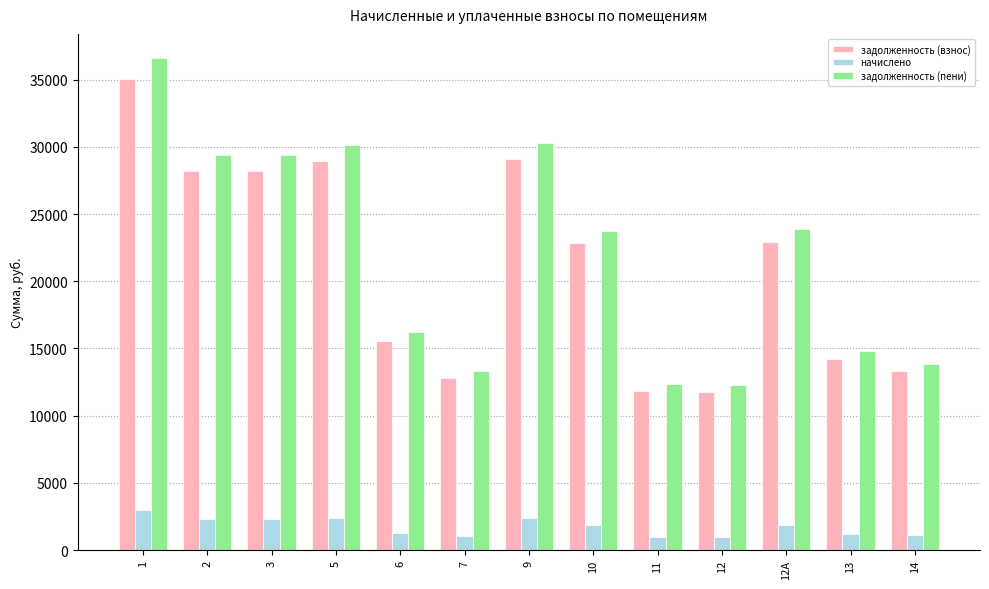

What is the smallest value displayed?

967.2